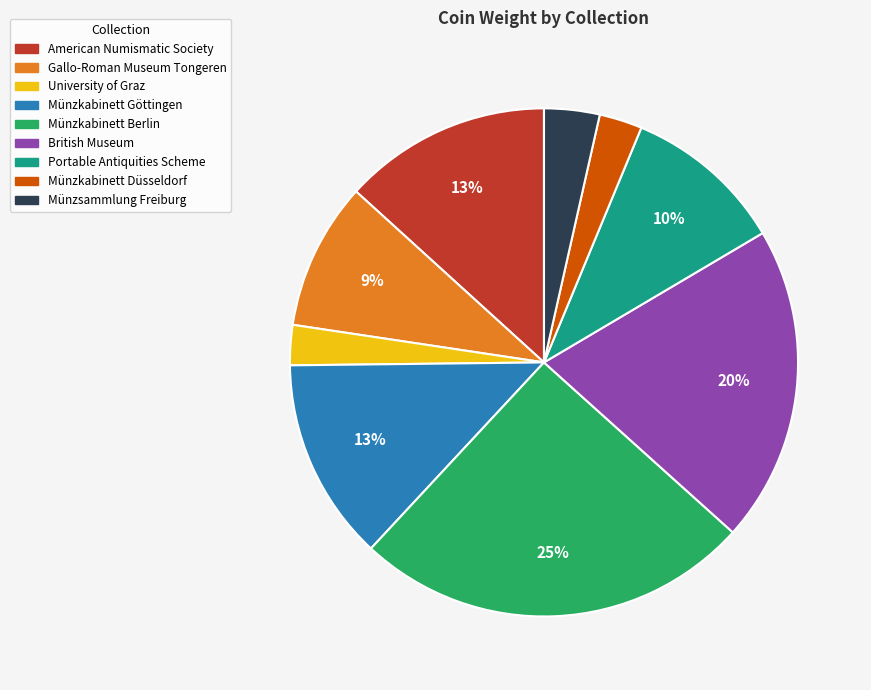

Does any single category account for the majority?

No